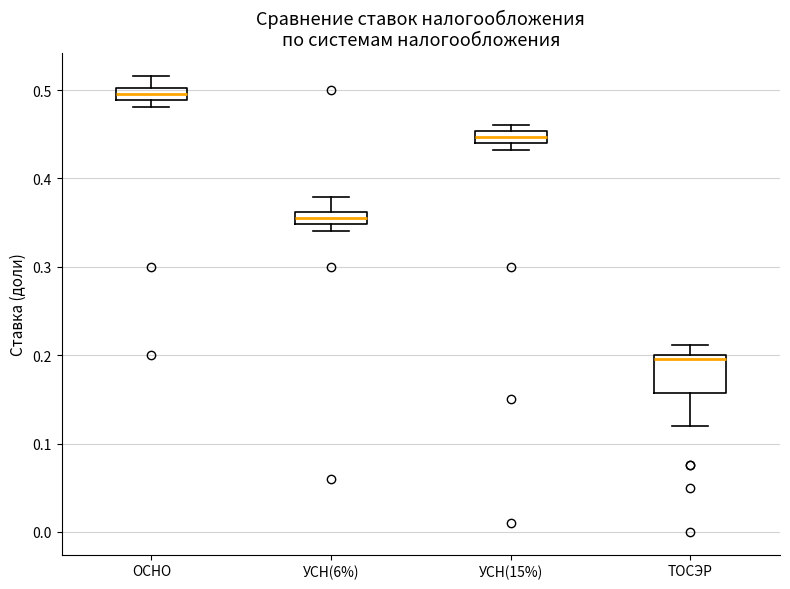

Comparing the boxes themselves (not the whiskers), which one is the tallest?

ТОСЭР